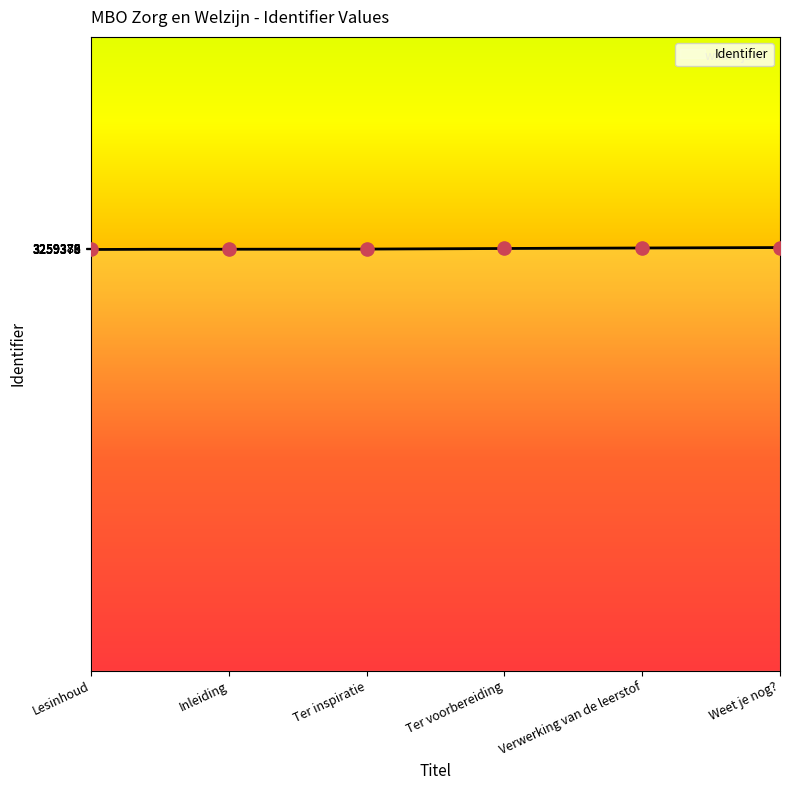

Between Lesinhoud and Ter inspiratie, which is larger?

Ter inspiratie